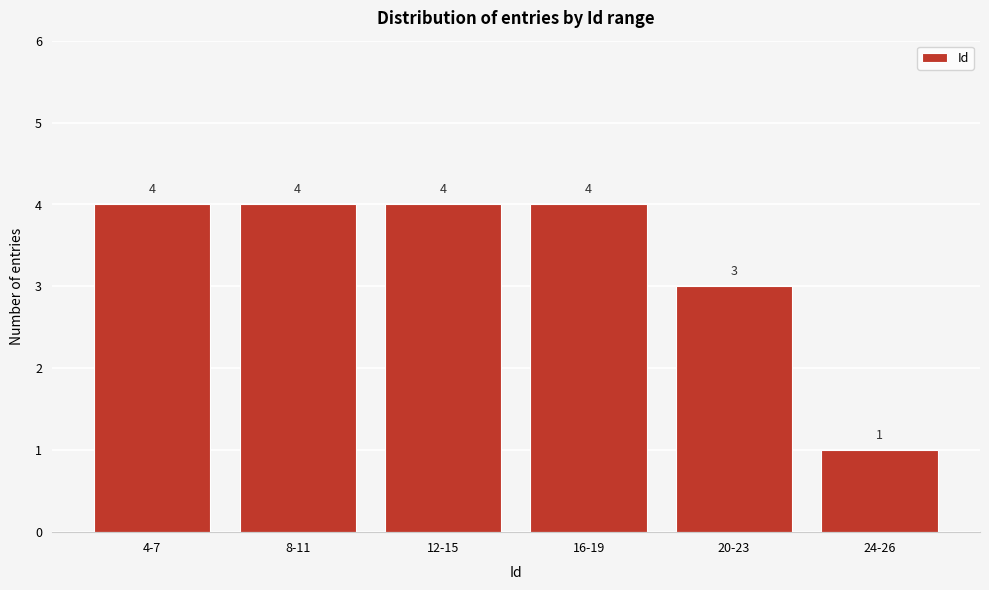

Reading left to right, list all the values displayed in this chart.

4-7=4	8-11=4	12-15=4	16-19=4	20-23=3	24-26=1